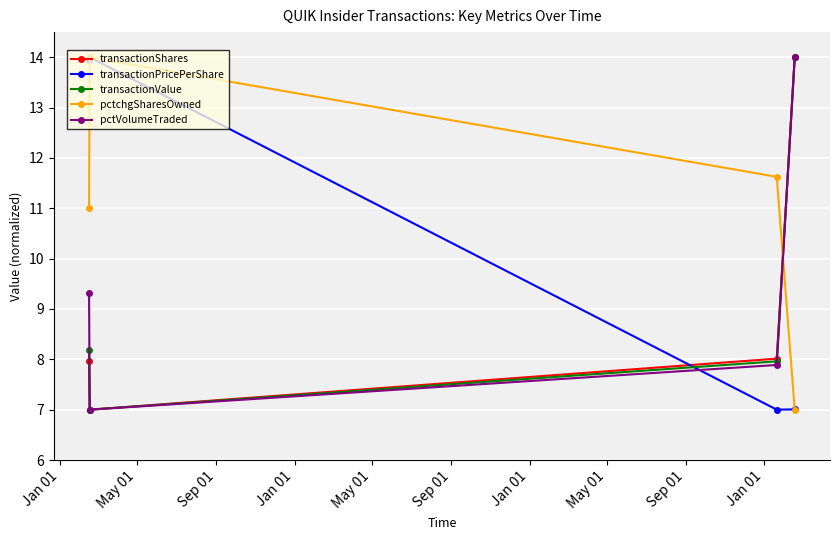

True or false: transactionShares and pctchgSharesOwned cross at least once.

True